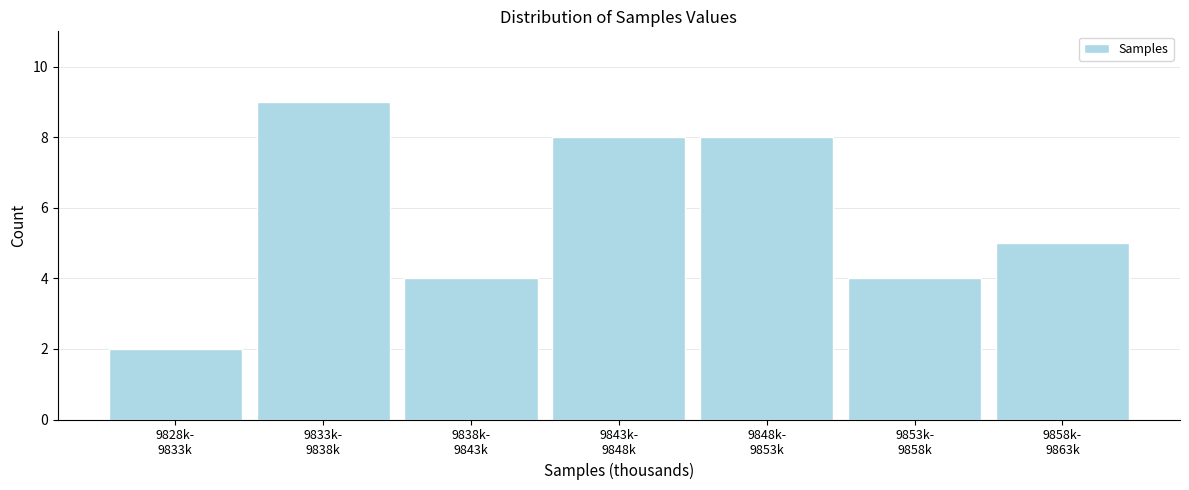

Reading left to right, list all the values displayed in this chart.

2	9	4	8	8	4	5